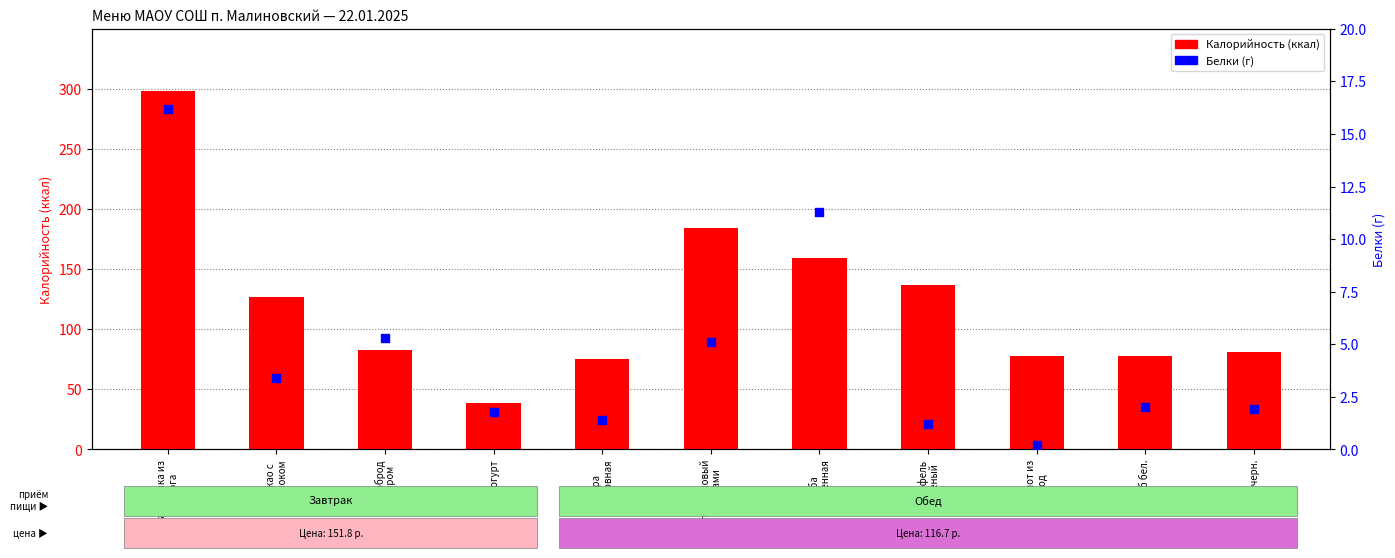

Which series has the largest Y range (max minus min)?

Калорийность (ккал)